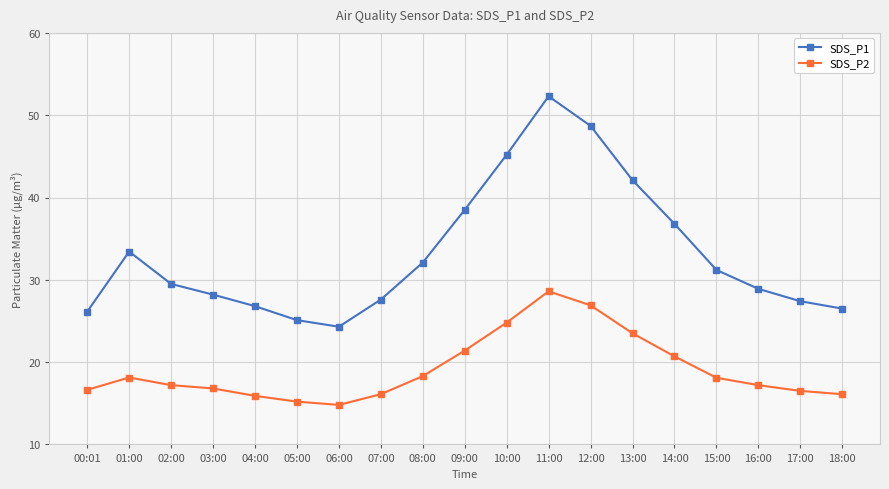

The SDS_P2 series shows 7.6 at 00:01. True or false?

False